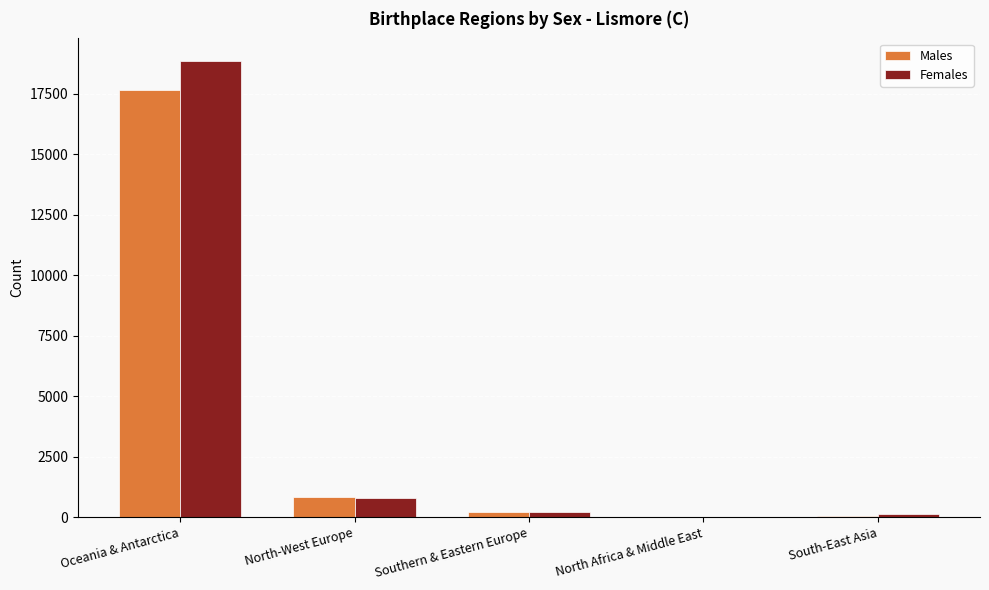

At which category is the sum across all series the highest?

Oceania & Antarctica